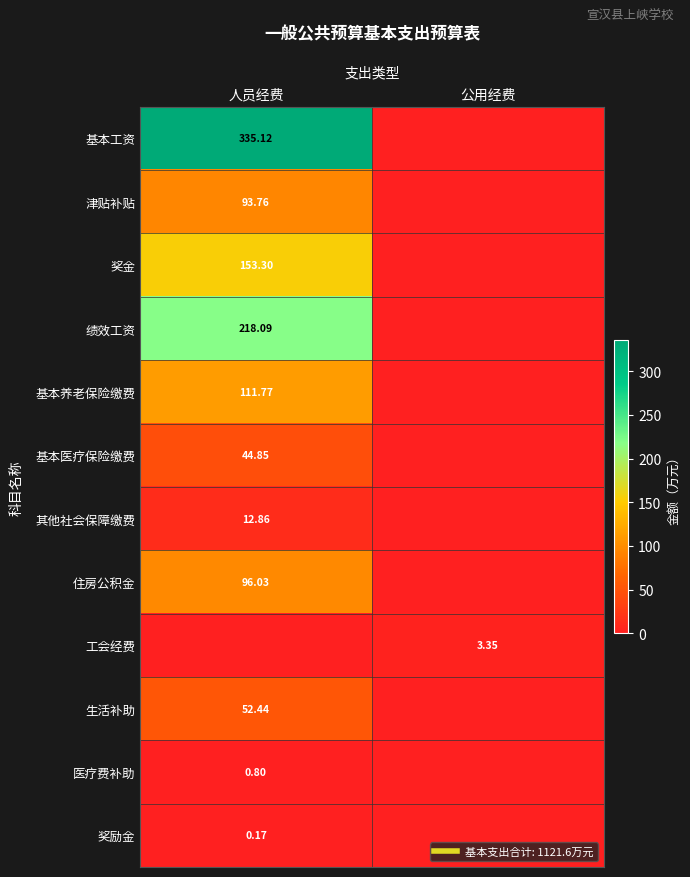

What is the sum of all 其他社会保障缴费 values?

12.9